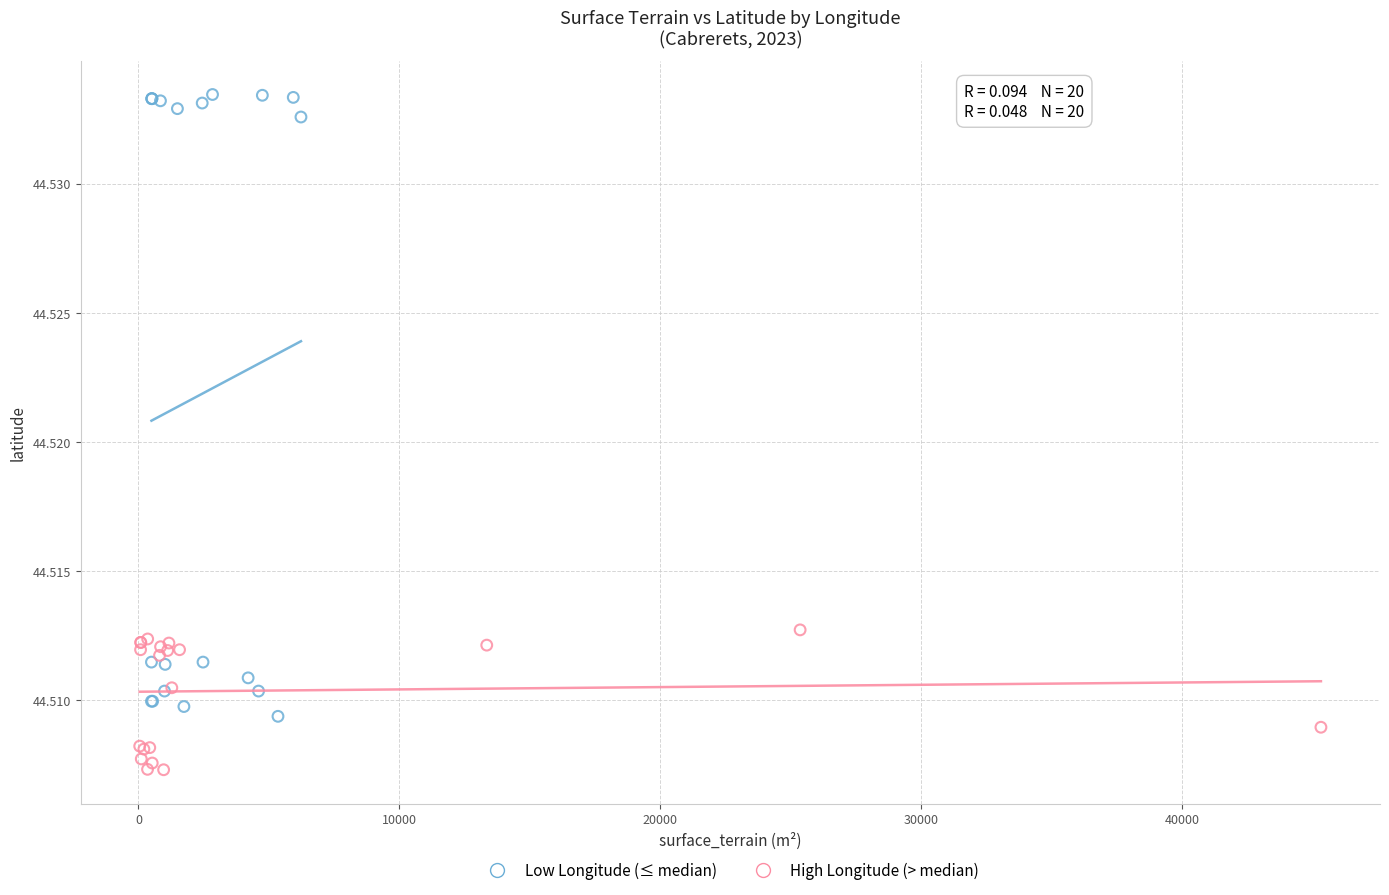

What are all the series names shown in the legend?

Low Longitude (≤ median), High Longitude (> median)